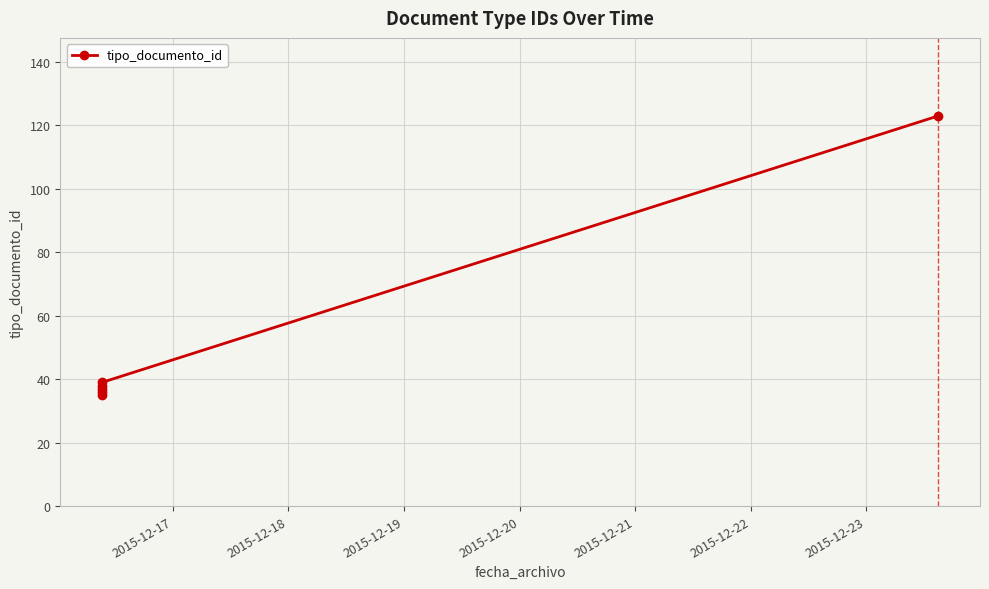

What is the average value?

51